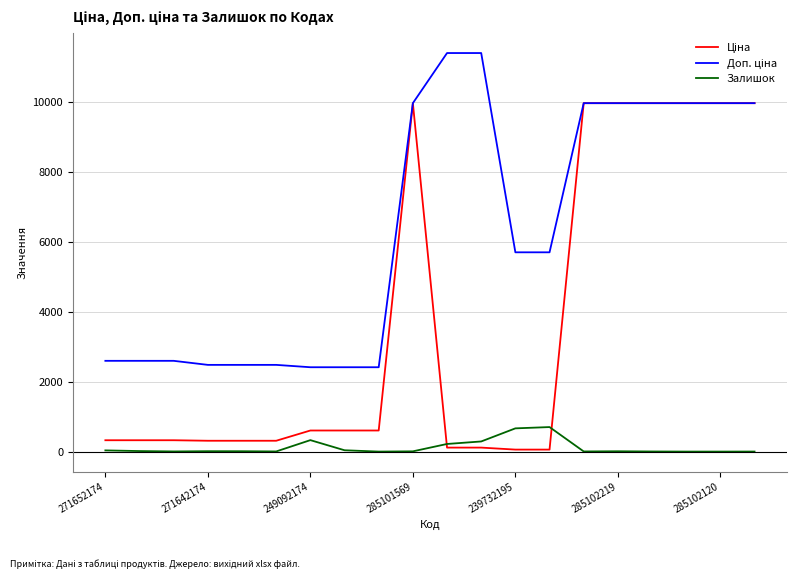

Does the chart have visible grid lines?

Yes